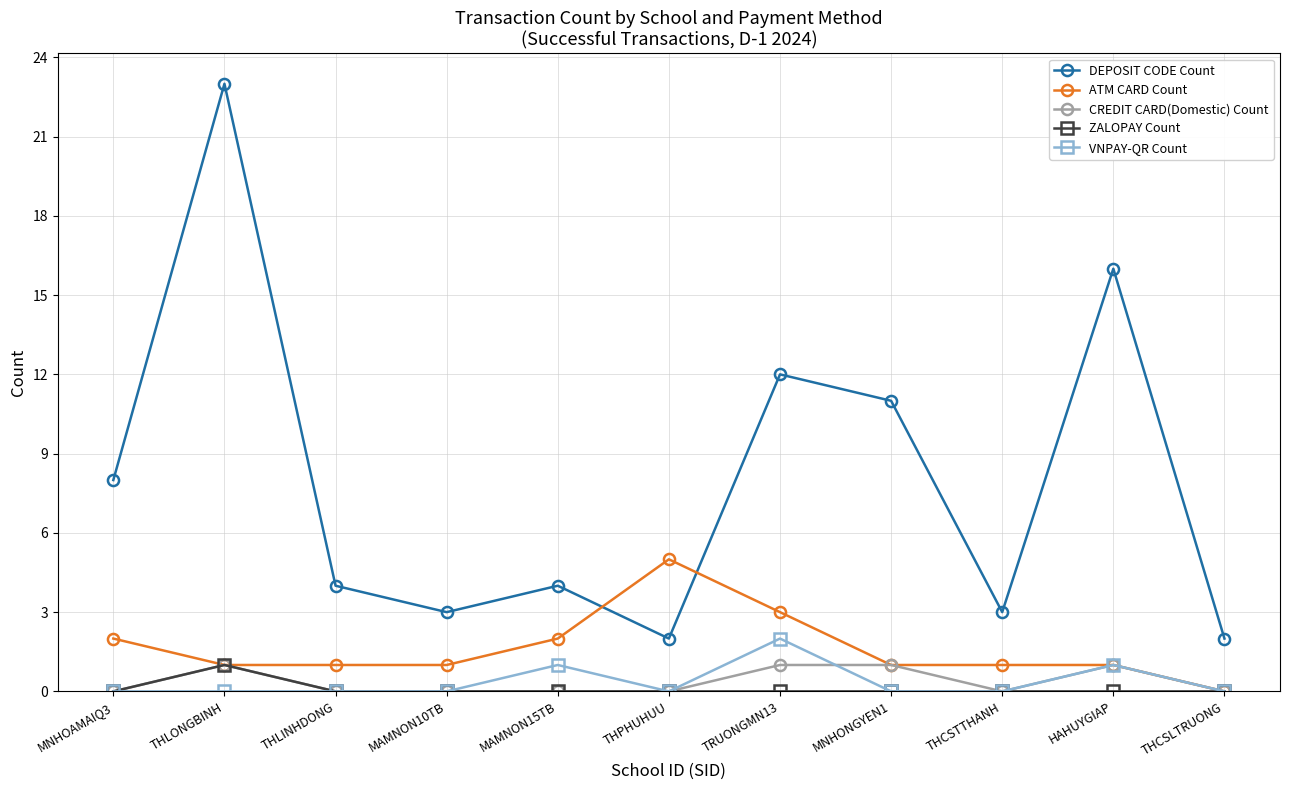

What is the difference between the maximum and minimum values in the ZALOPAY Count series?

1